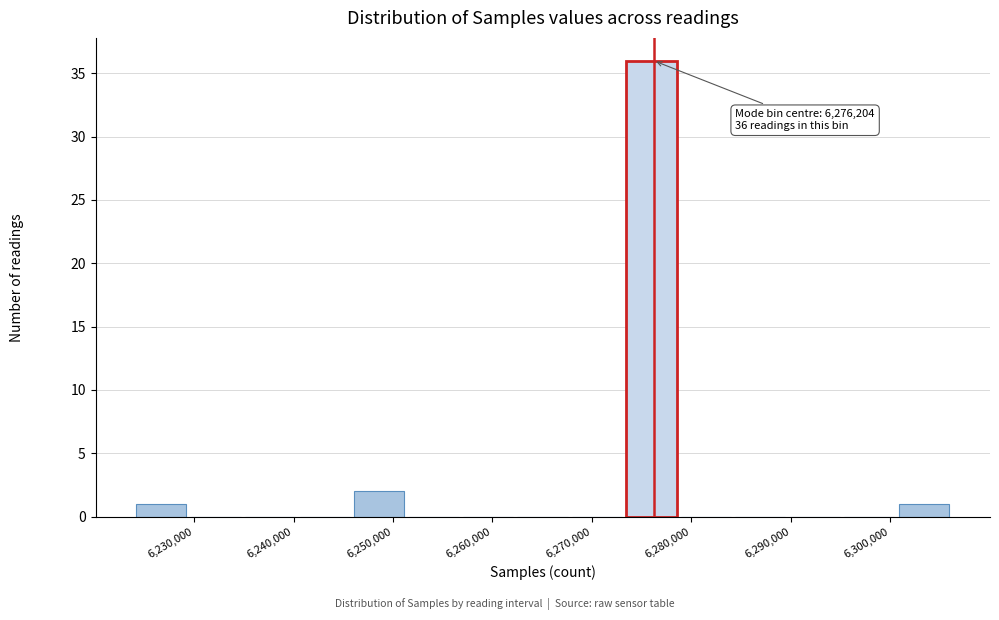

Which range on the x-axis has the tallest bar?

6273000 to 6279000